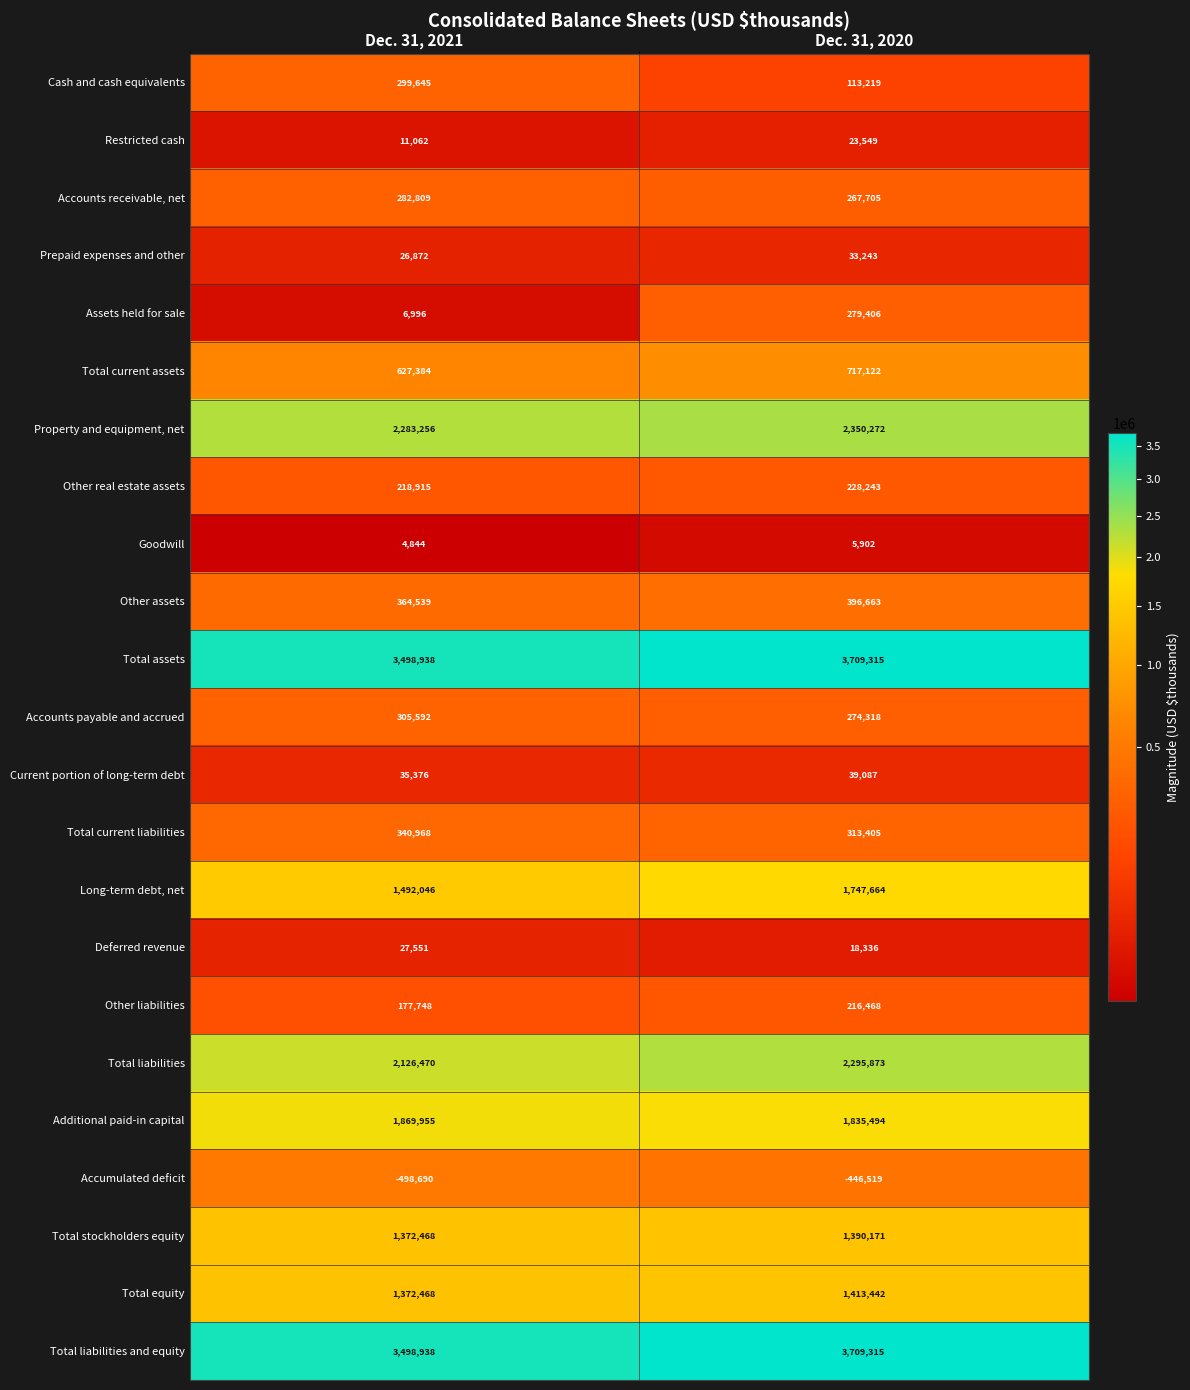

How many categories are shown in the chart?

2